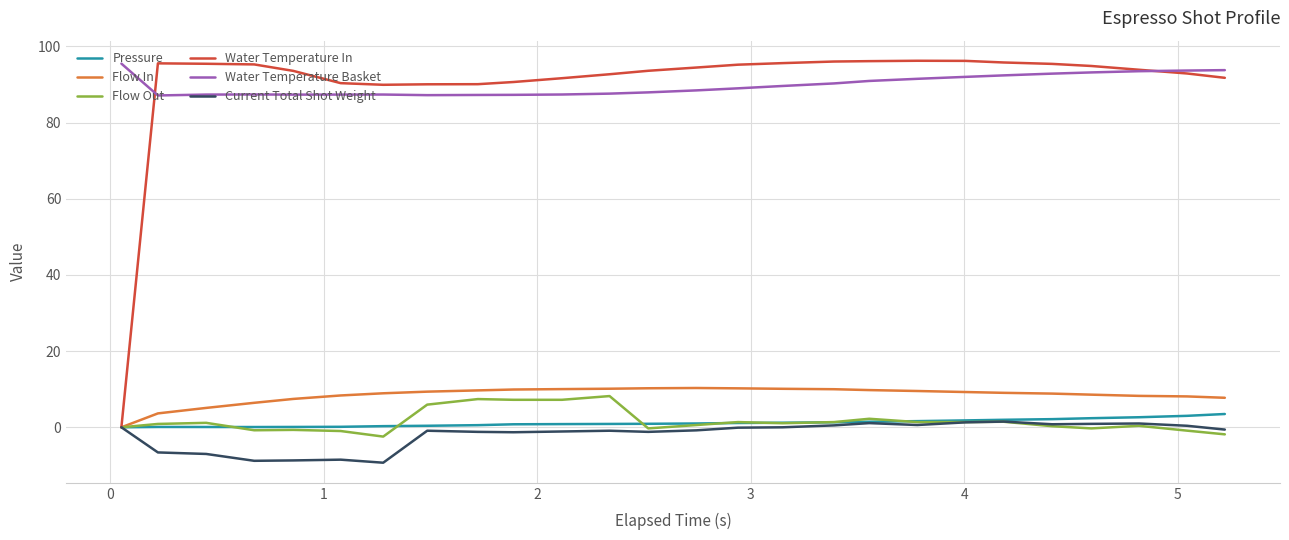

Which series has the largest range (max minus min)?

Water Temperature In